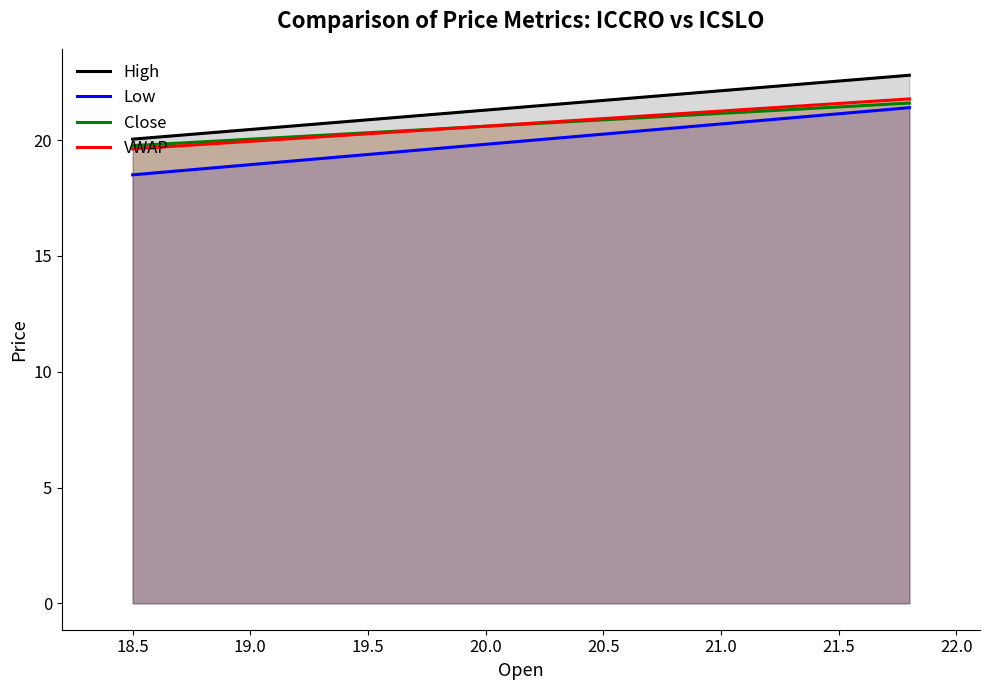

At how many categories does at least one series exceed 21?

1